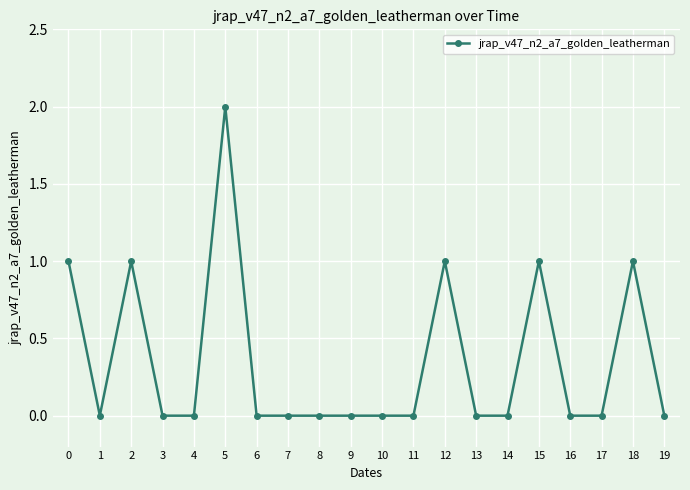

Does the chart have visible grid lines?

Yes